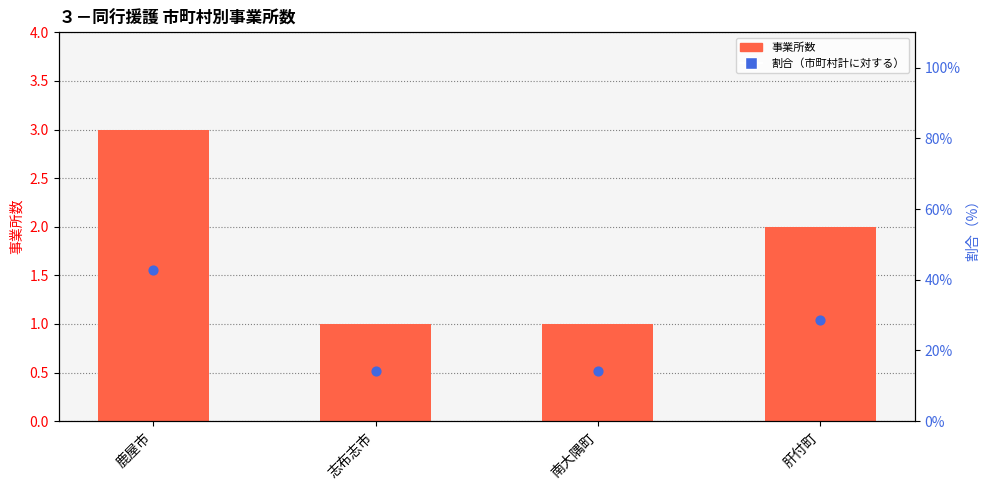

Which series has the largest total across all categories?

割合（%）